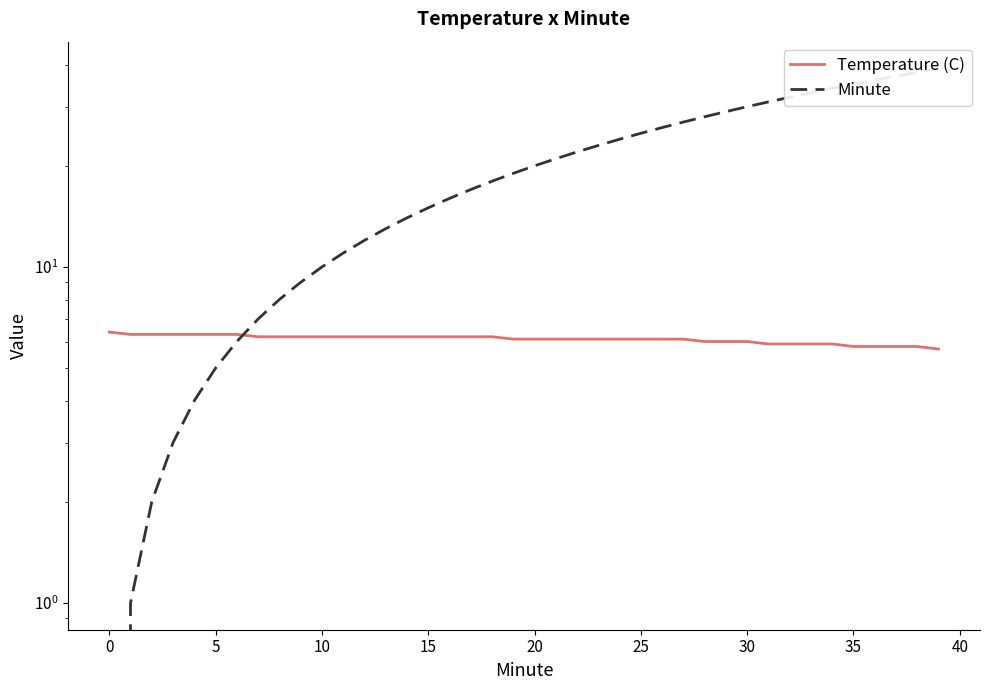

True or false: Minute has more than 2 interior local peaks.

False